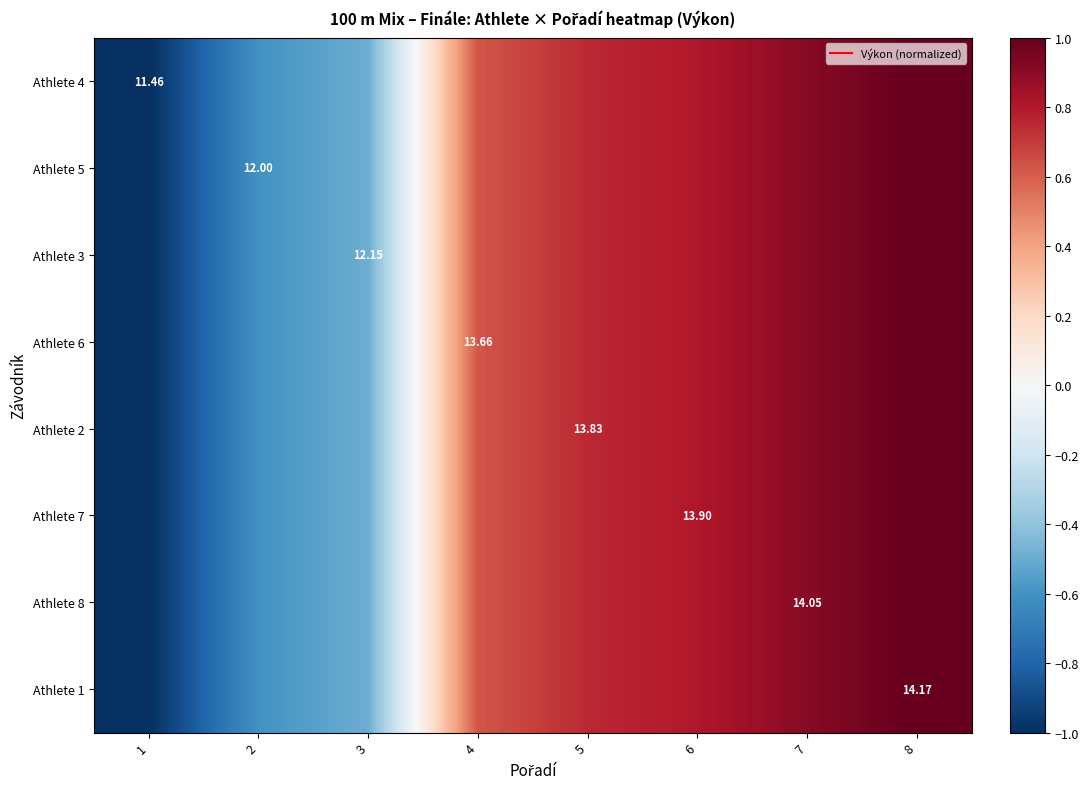

How many distinct data groups are displayed?

8